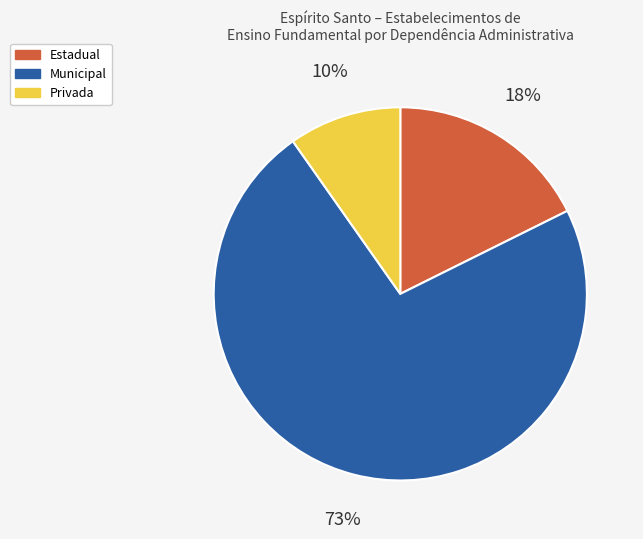

True or false: Estadual accounts for 12% of the total.

False